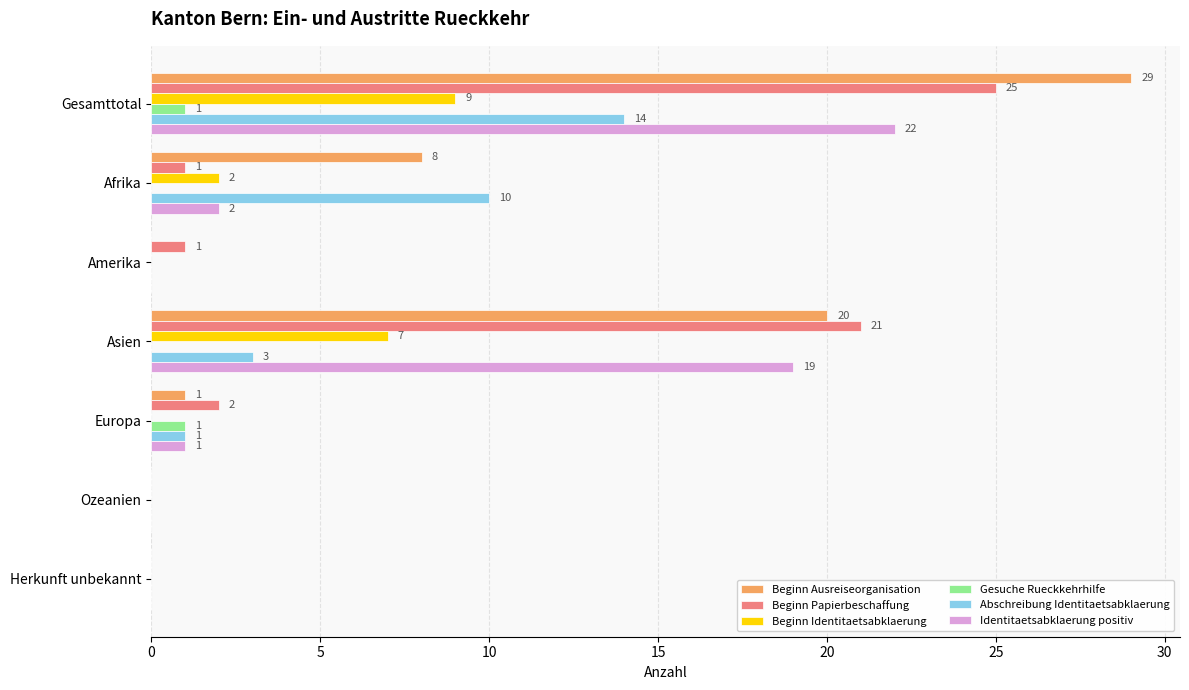

True or false: Gesuche Rueckkehrhilfe has a value of 1 at Ozeanien.

False